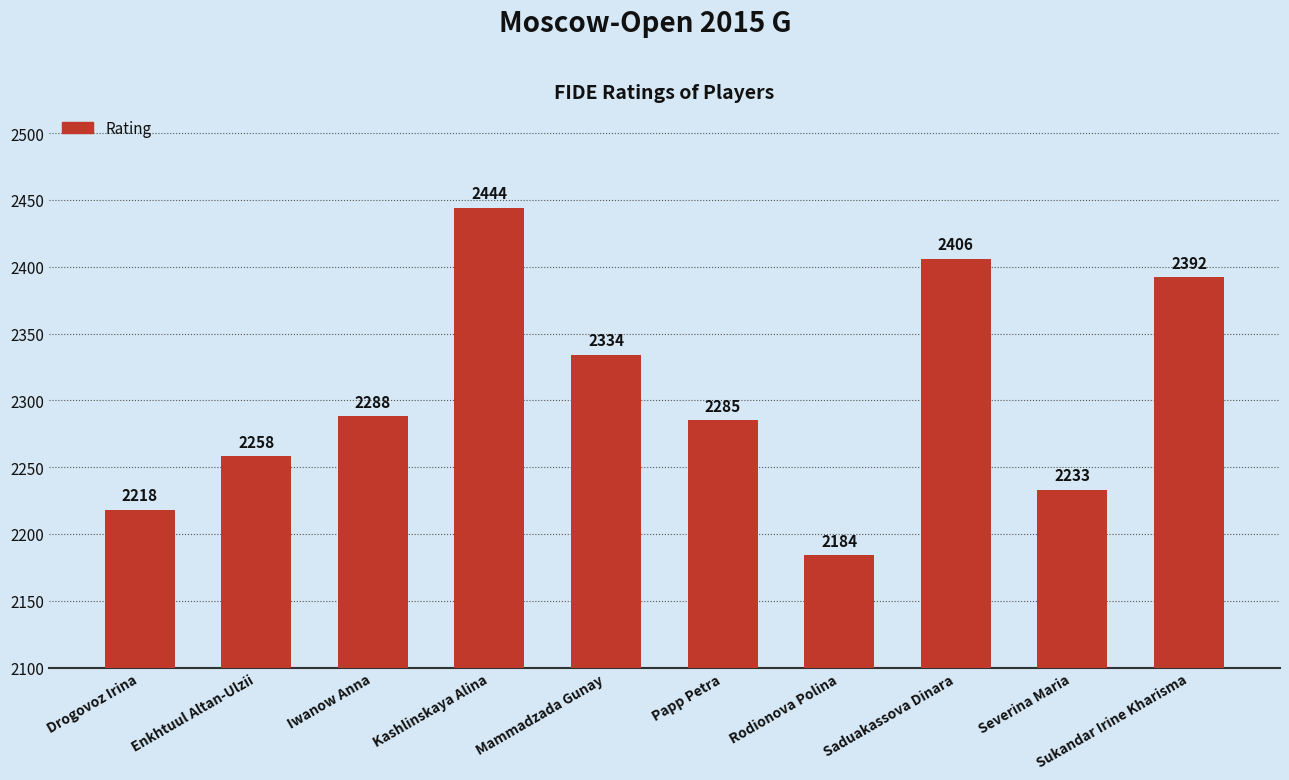

True or false: the data shows 2258 at Enkhtuul Altan-Ulzii.

True